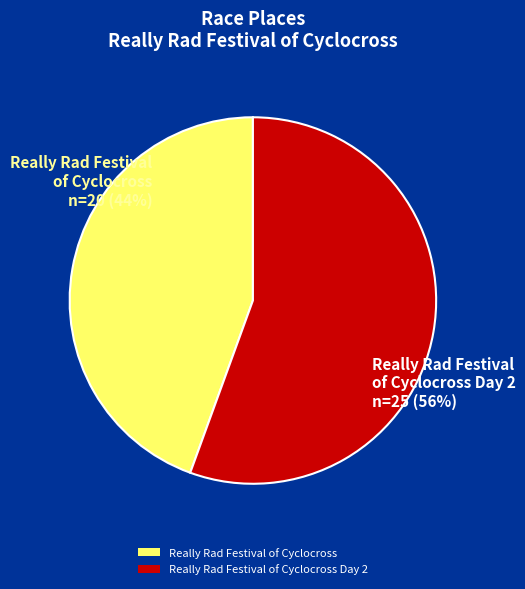

Which has a higher value, Really Rad Festival of Cyclocross or Really Rad Festival of Cyclocross Day 2?

Really Rad Festival of Cyclocross Day 2